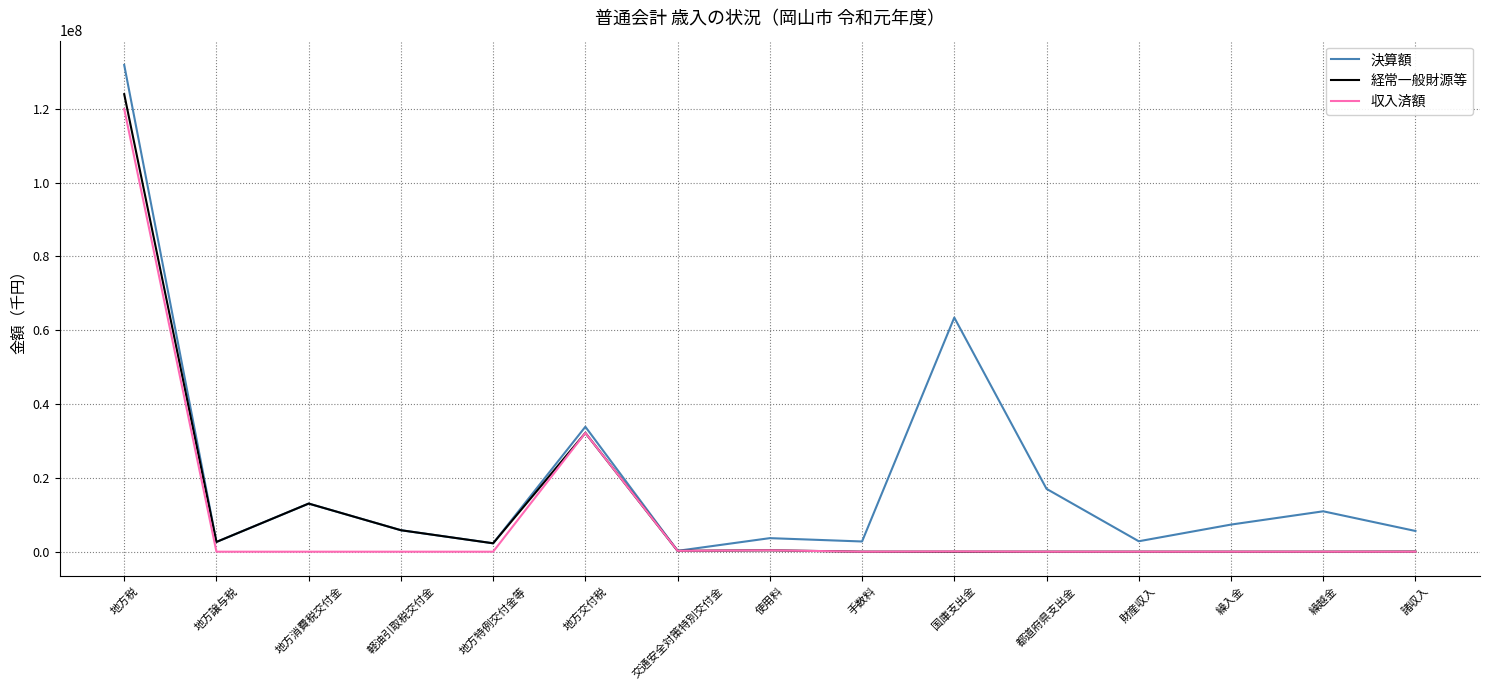

What position from the right is 都道府県支出金?

5